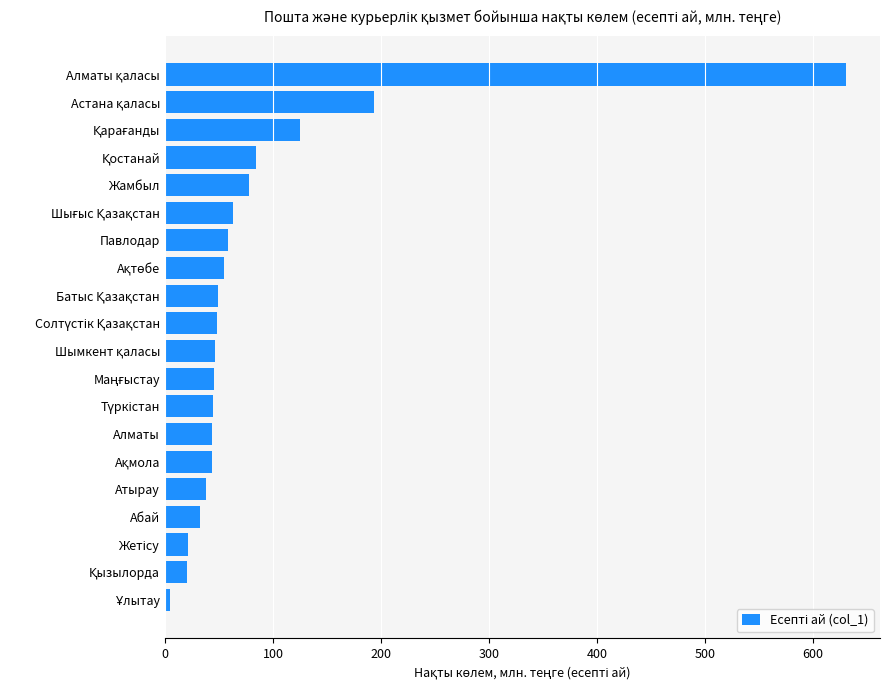

How many series are shown in this chart?

1